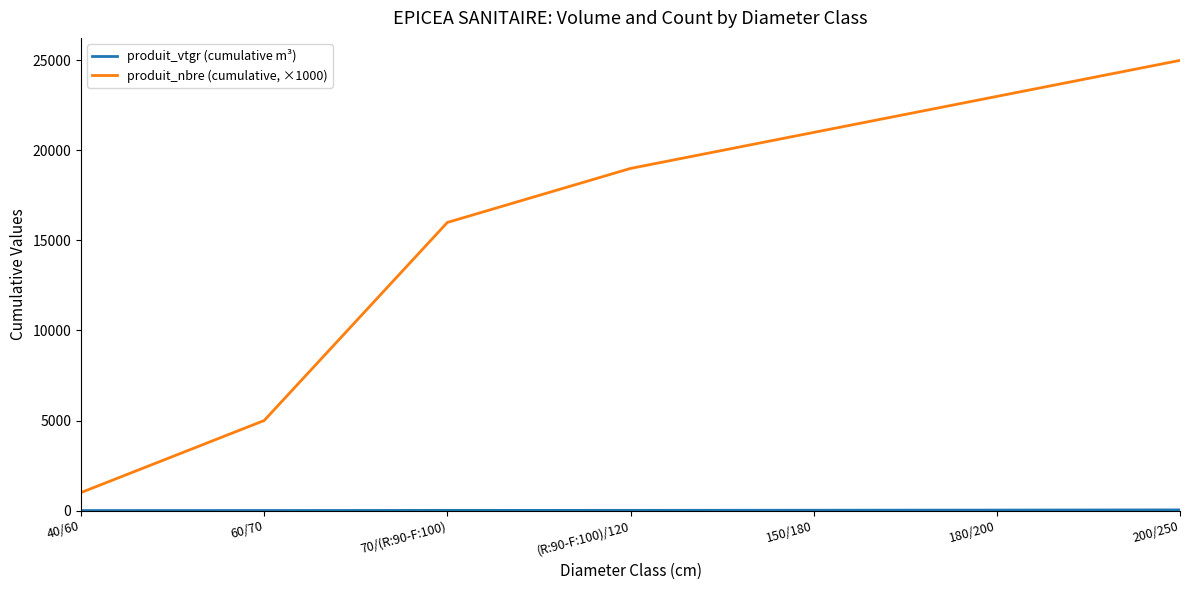

What is the greatest value displayed?

25000.0